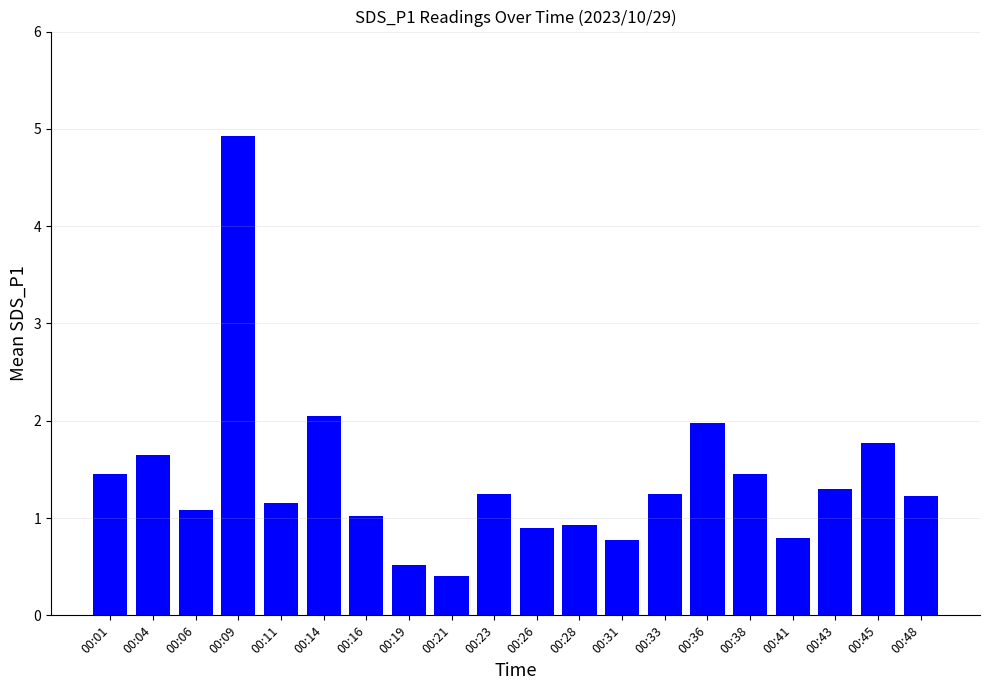

What is the maximum value shown in the chart?

4.9